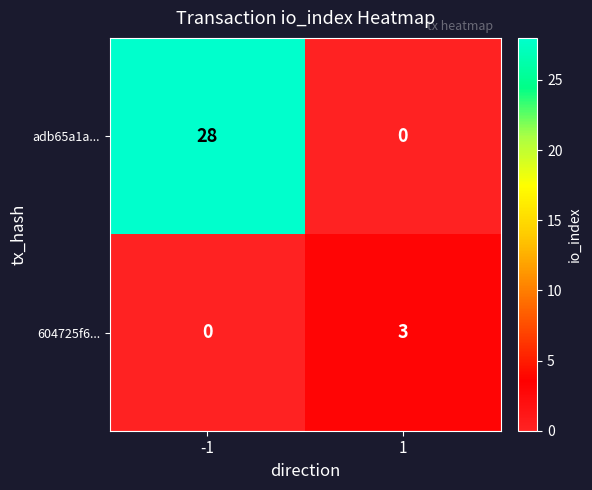

The value of 604725f6... at -1 is -2. True or false?

False